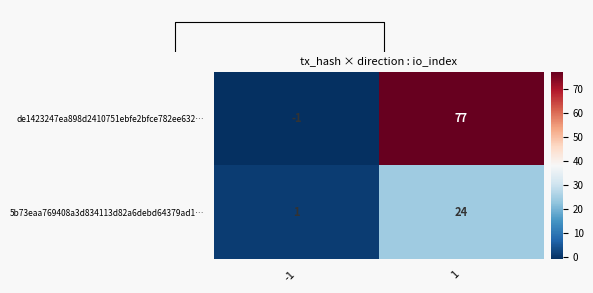

Reading left to right, transcribe all the data shown in this chart.

de1423247ea898d2410751ebfe2bfce782ee632…: -1=-1	1=77
5b73eaa769408a3d834113d82a6debd64379ad1…: -1=1	1=24